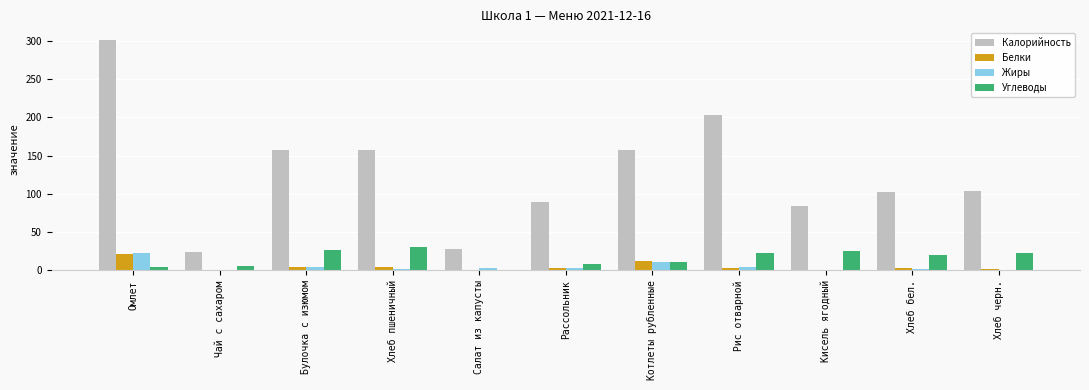

Between Чай с сахаром and Рис отварной, which series saw the biggest shift?

Калорийность